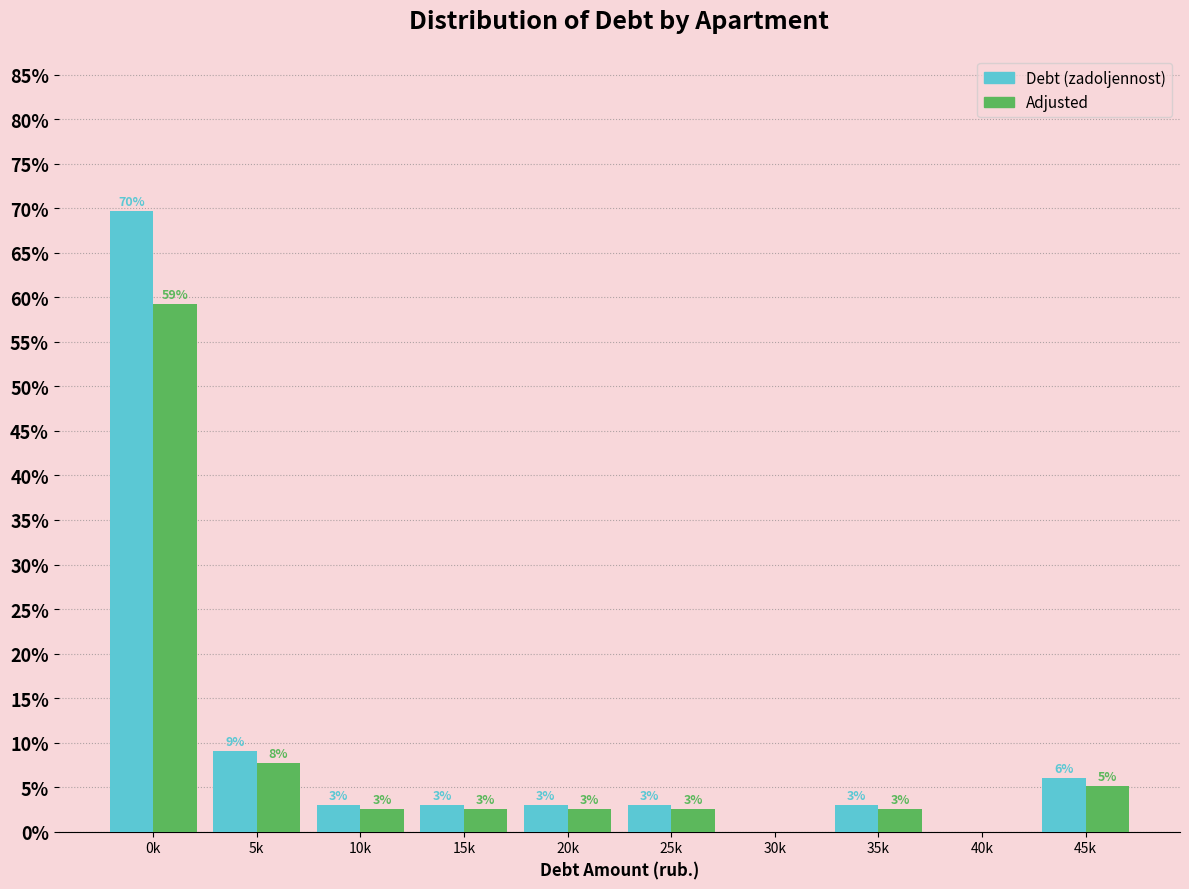

The value of Debt (zadoljennost) at 30k is -44.7. True or false?

False